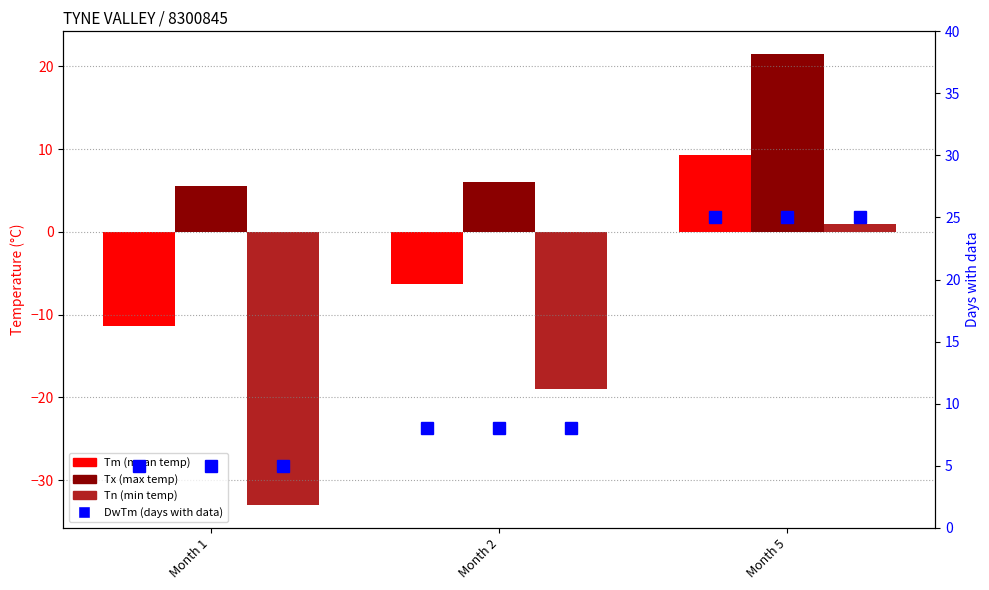

What is the difference between the second highest and minimum values in the Tx series?

0.5